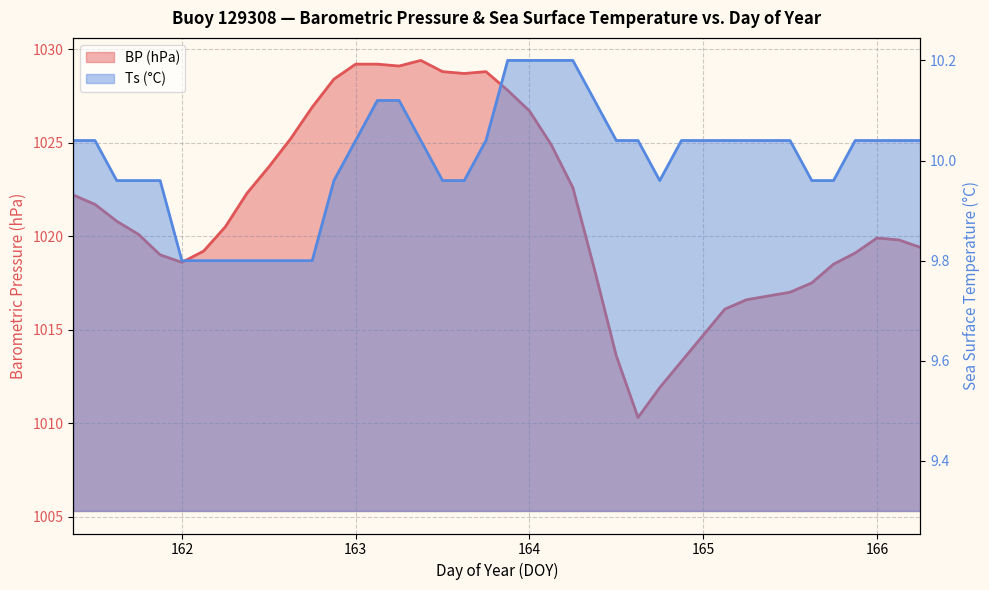

List the series in order of their overall mean, highest first.

BP, Ts